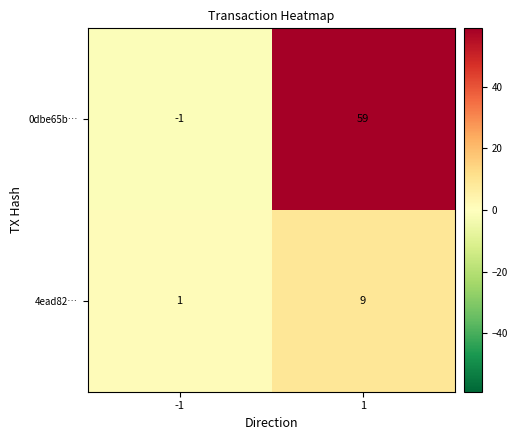

What value does the 4ead82… series have at 1?

9